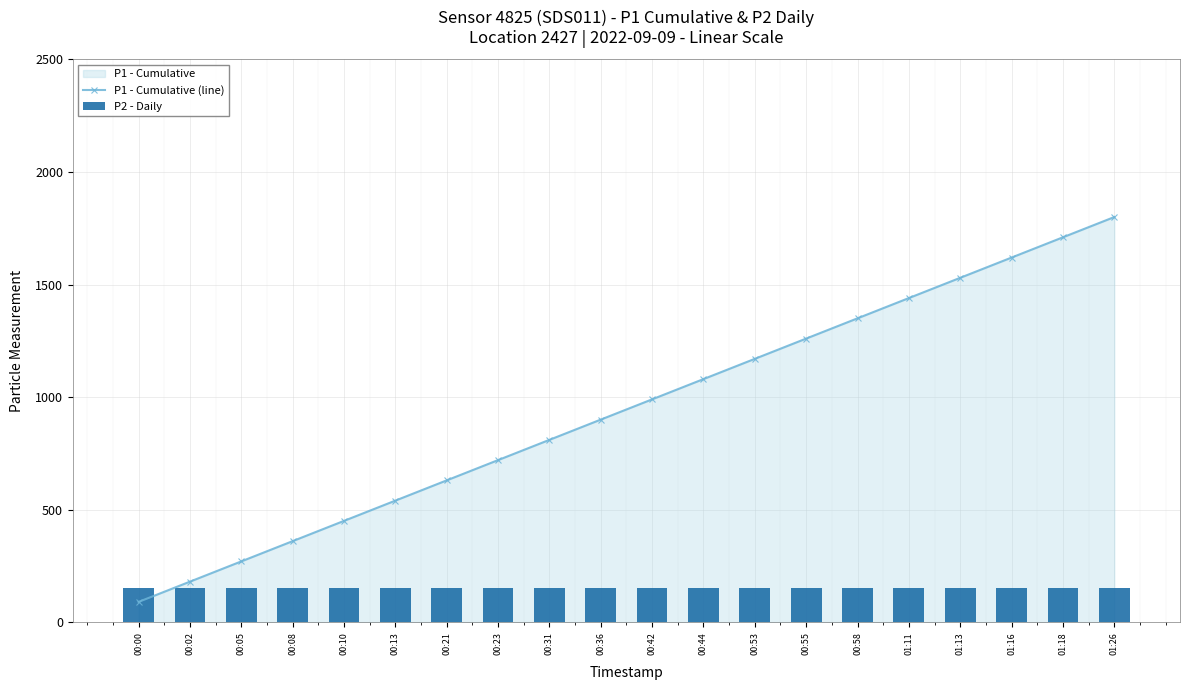

At how many categories does at least one series exceed 498?

15